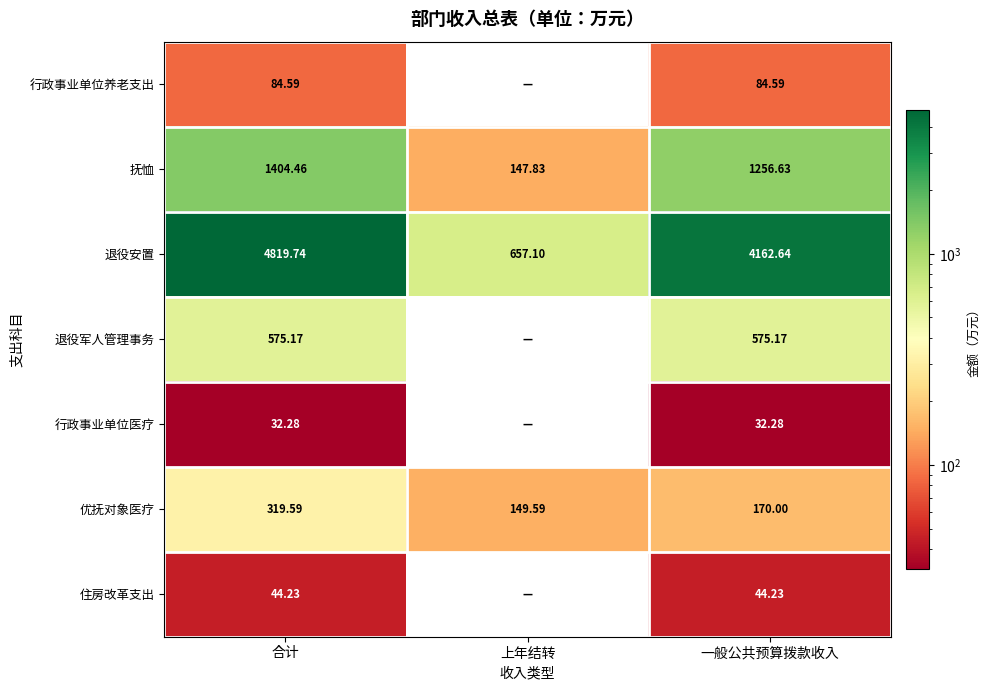

At 合计, list the series in order from smallest to largest.

行政事业单位医疗, 住房改革支出, 行政事业单位养老支出, 优抚对象医疗, 退役军人管理事务, 抚恤, 退役安置